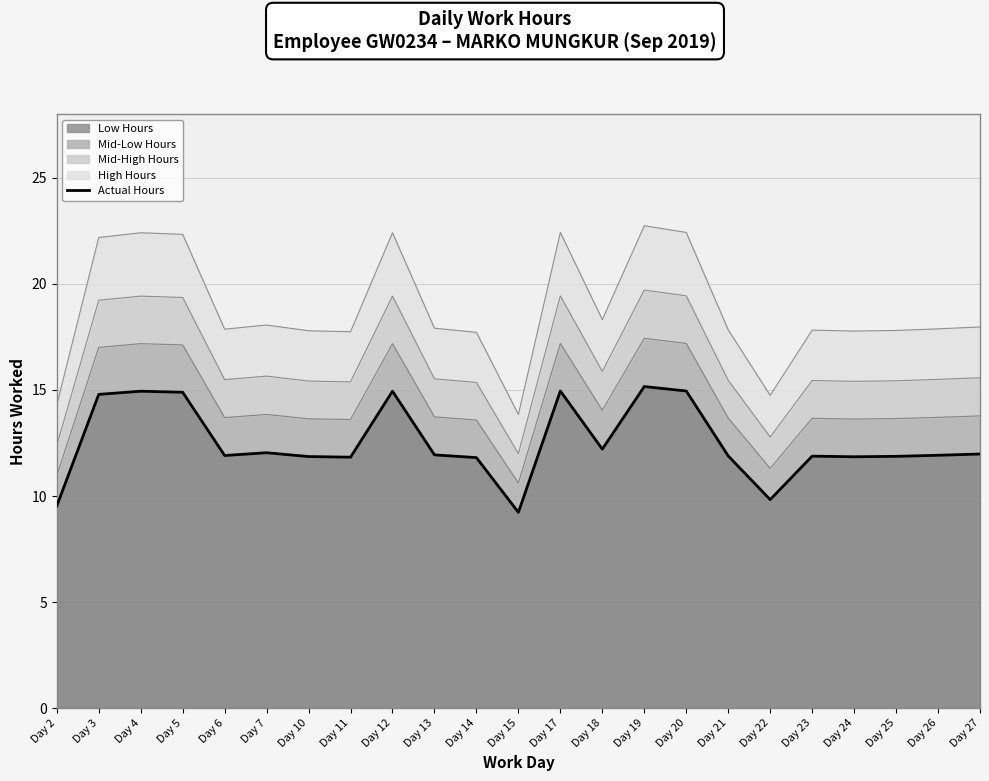

How many points are higher than both their immediate neighbors (excluding endpoints)?

6